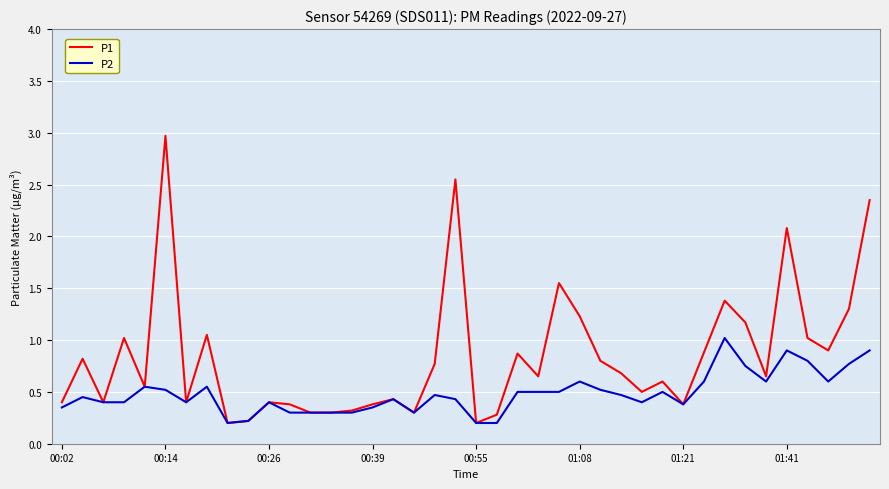

Rank the series by their maximum value, from lowest to highest.

P2, P1